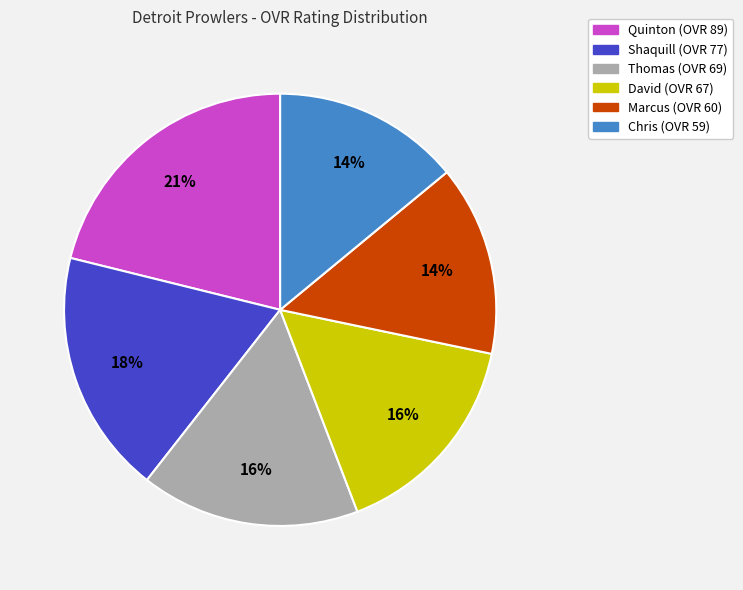

How many slices are in this pie chart?

6